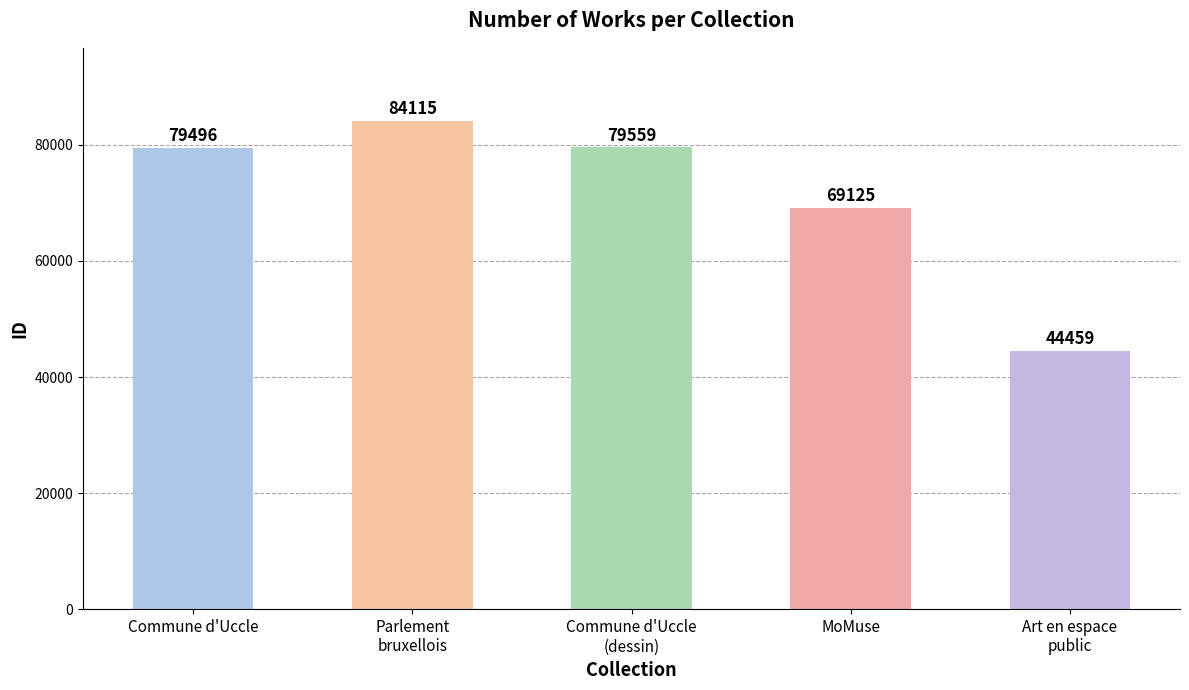

How many bars are there in total?

5